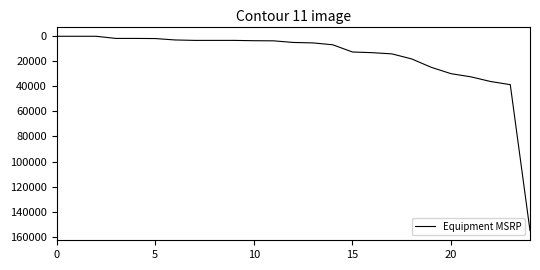

What is the maximum value shown in the chart?

155097.8